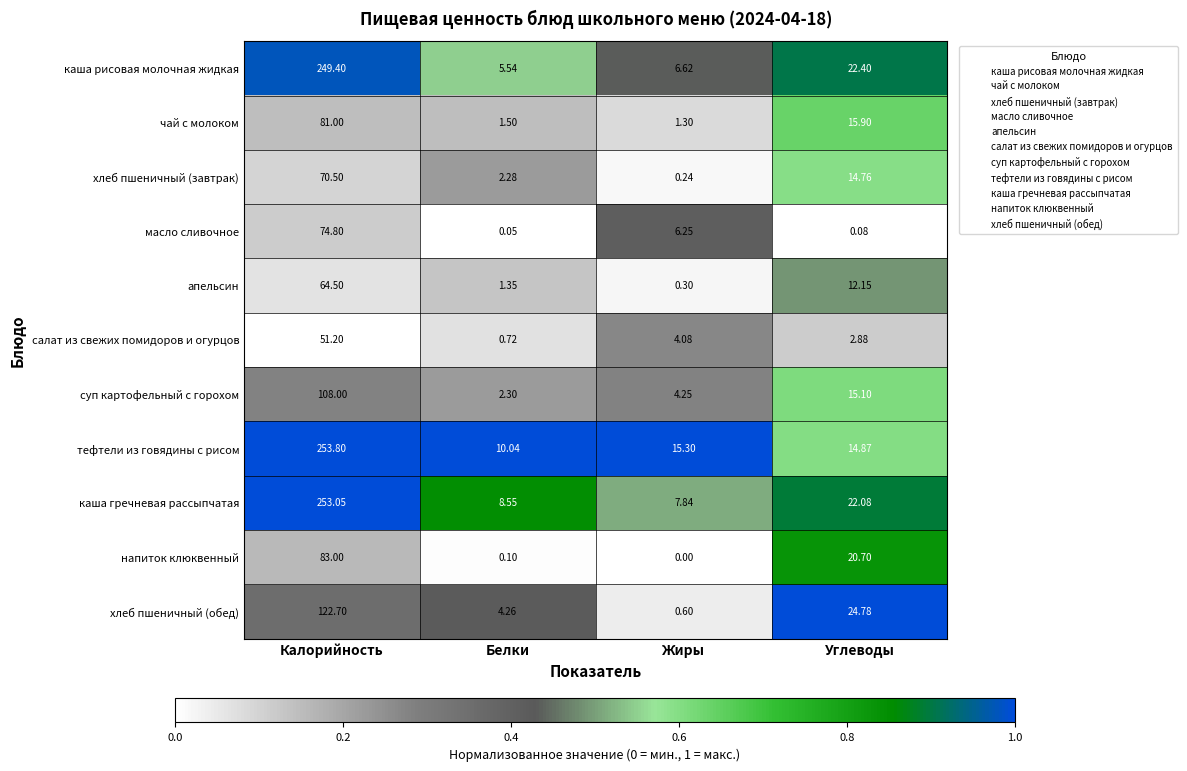

Between Жиры and Углеводы, which series saw the biggest shift?

хлеб пшеничный (обед)